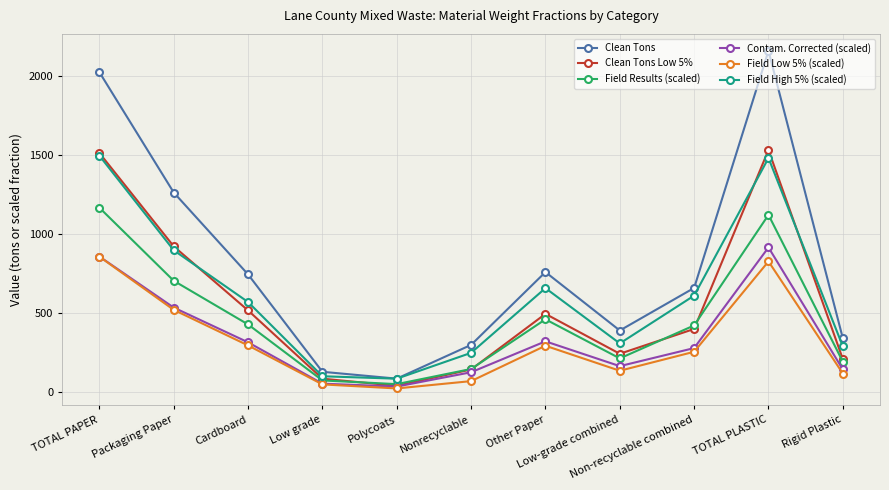

What is the difference between the highest and lowest values at Non-recyclable combined?

403.7